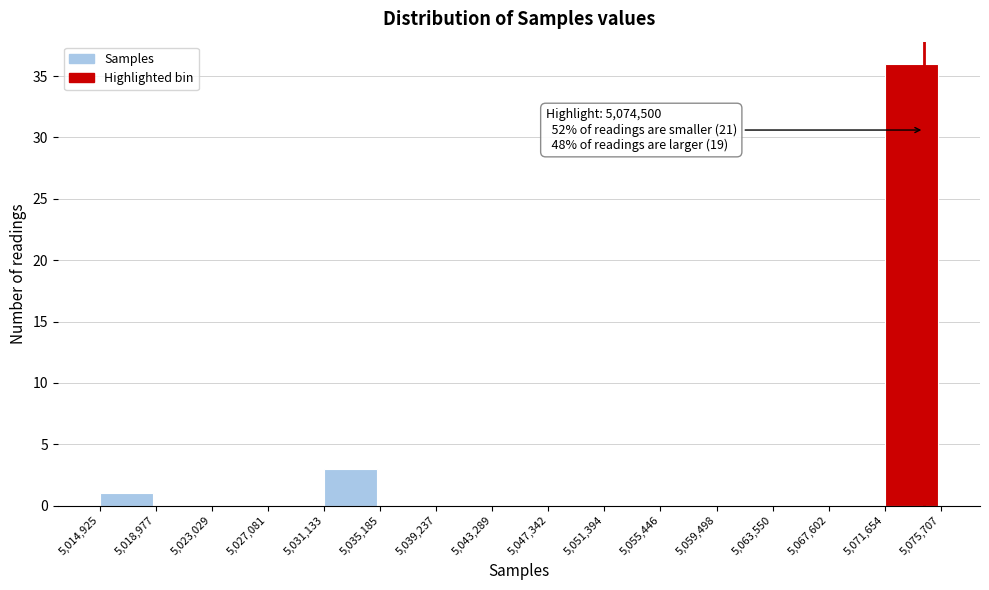

Over which range of the x-axis is the bar tallest?

5,071,654 to 5,075,707